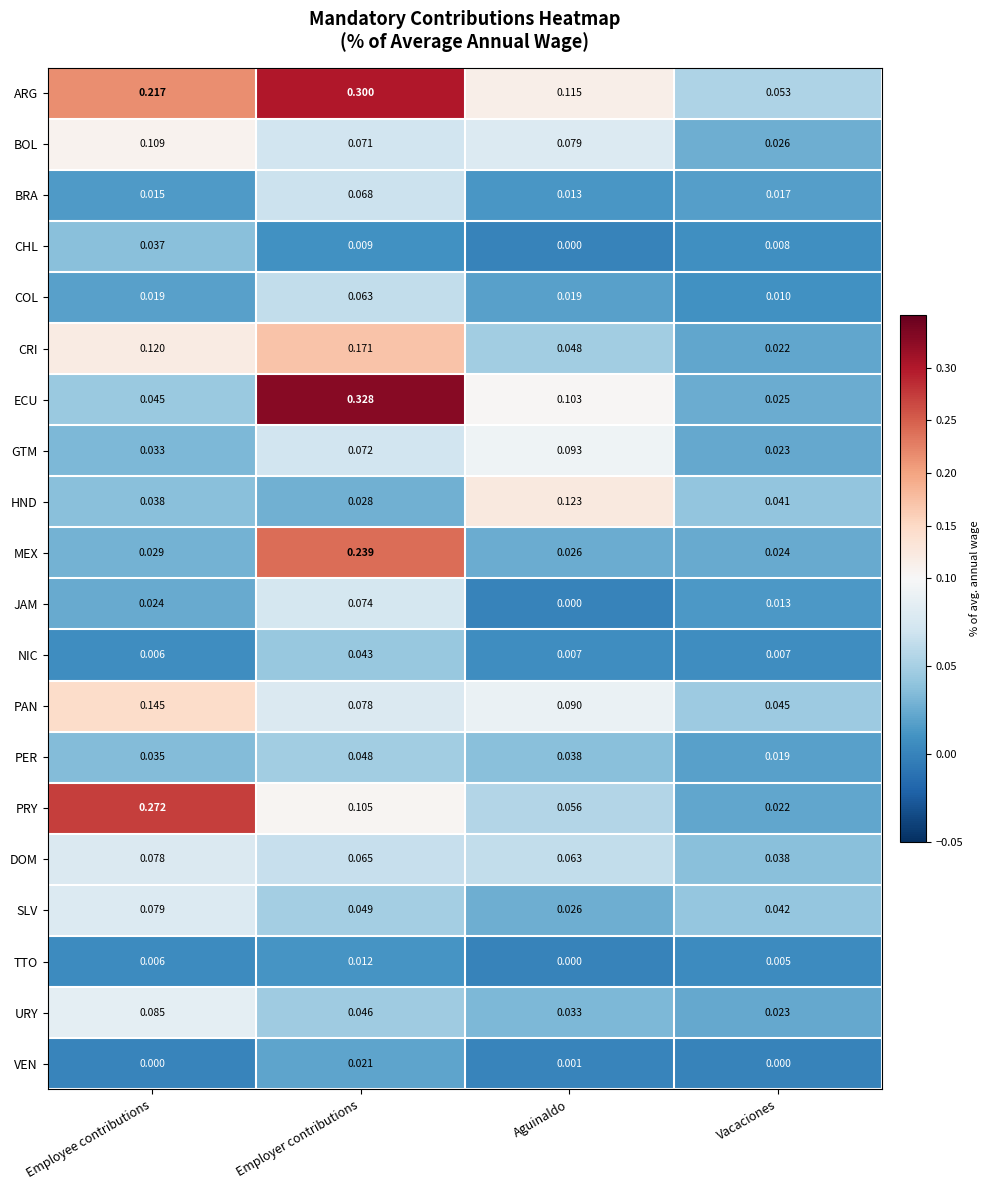

At which label does JAM reach its minimum?

Aguinaldo